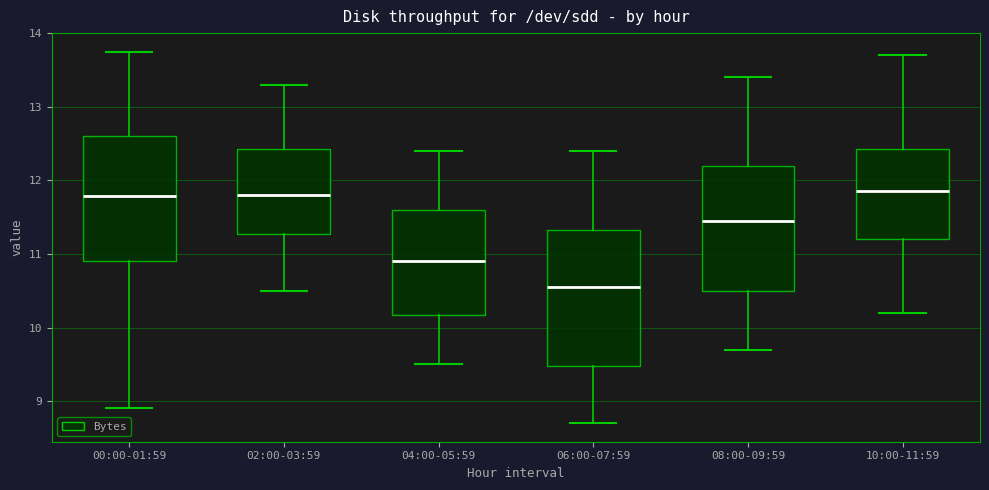

Where does the median line of the box for 06:00-07:59 sit on the y-axis? The values are not printed on the chart, so give them approximately, as read against the axis.

10.6